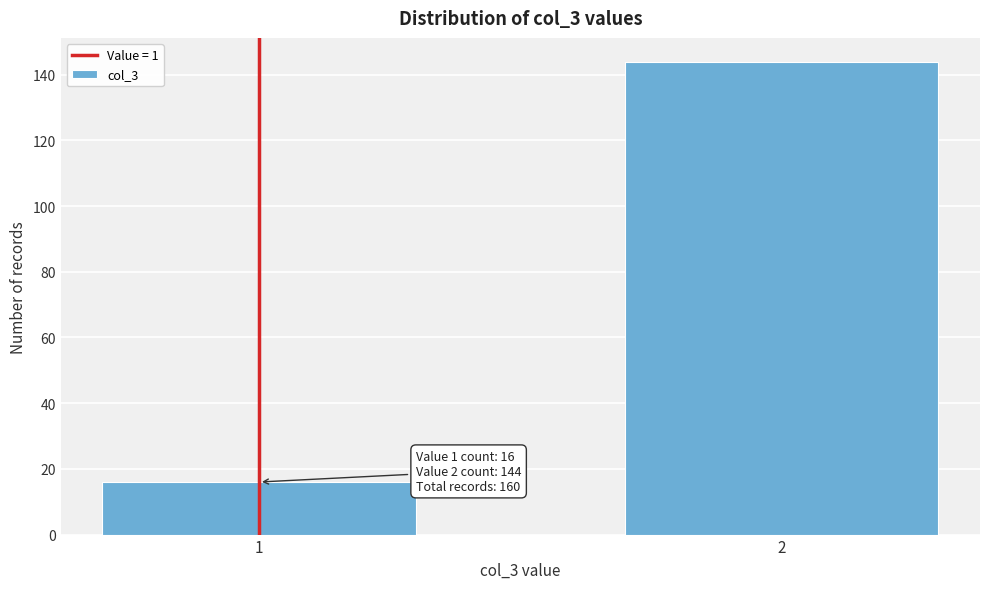

Reading right to left, list all the values displayed in this chart.

144	16